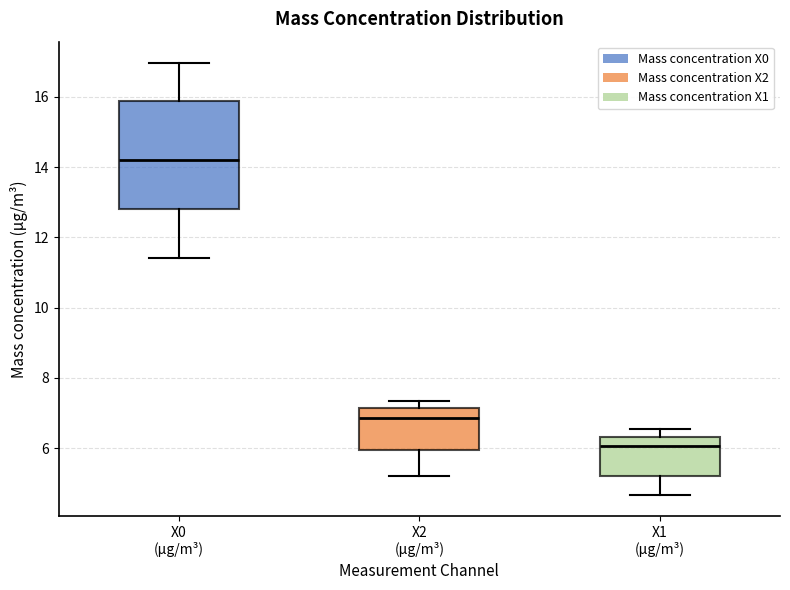

Reading left to right, transcribe this box plot: for each box, give where its median line is, the range the box spans, and where its two whiskers end, as read against the y-axis. The values are not printed on the chart, so give them approximately, as read against the axis.

X0 (μg/m³): median 14.2, box 12.8 to 15.8, whiskers 11.4 to 17.0
X2 (μg/m³): median 6.8, box 6.0 to 7.2, whiskers 5.2 to 7.4
X1 (μg/m³): median 6.0, box 5.2 to 6.4, whiskers 4.6 to 6.6